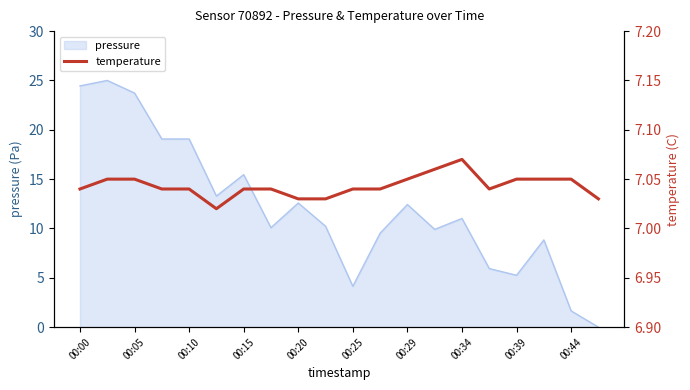

The value of pressure at 00:29 is 12.4. True or false?

True